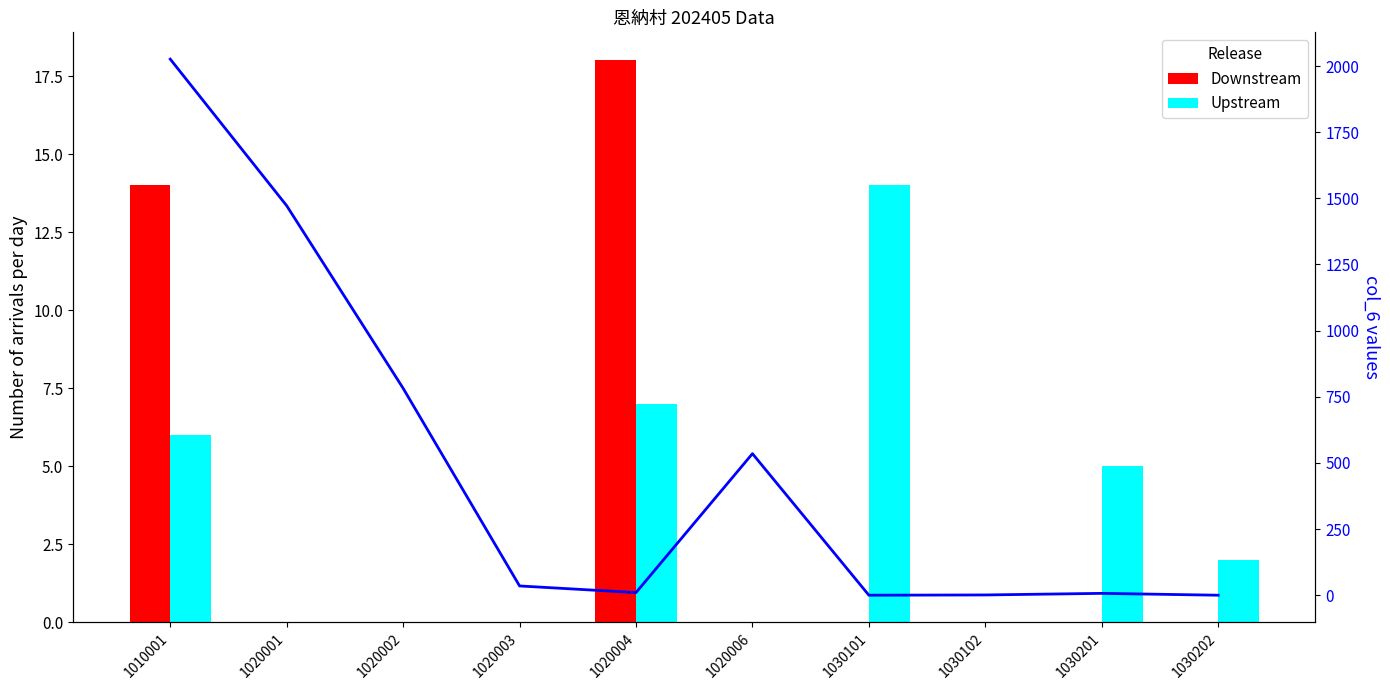

At how many categories does at least one series exceed 1888?

1